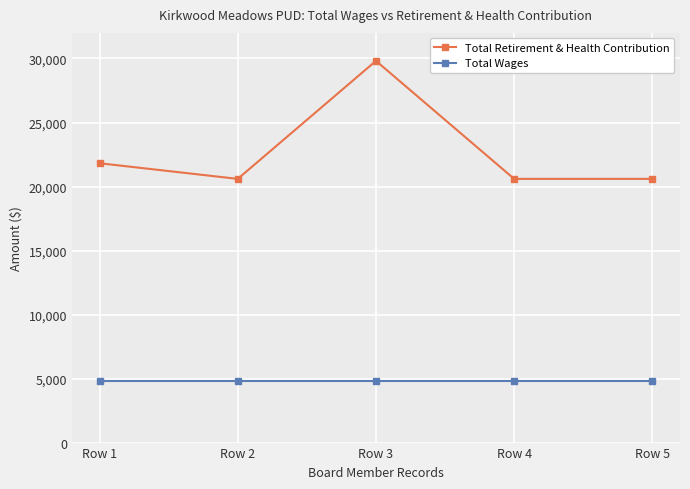

Rank the series by their average value, from highest to lowest.

Total Retirement & Health Contribution, Total Wages